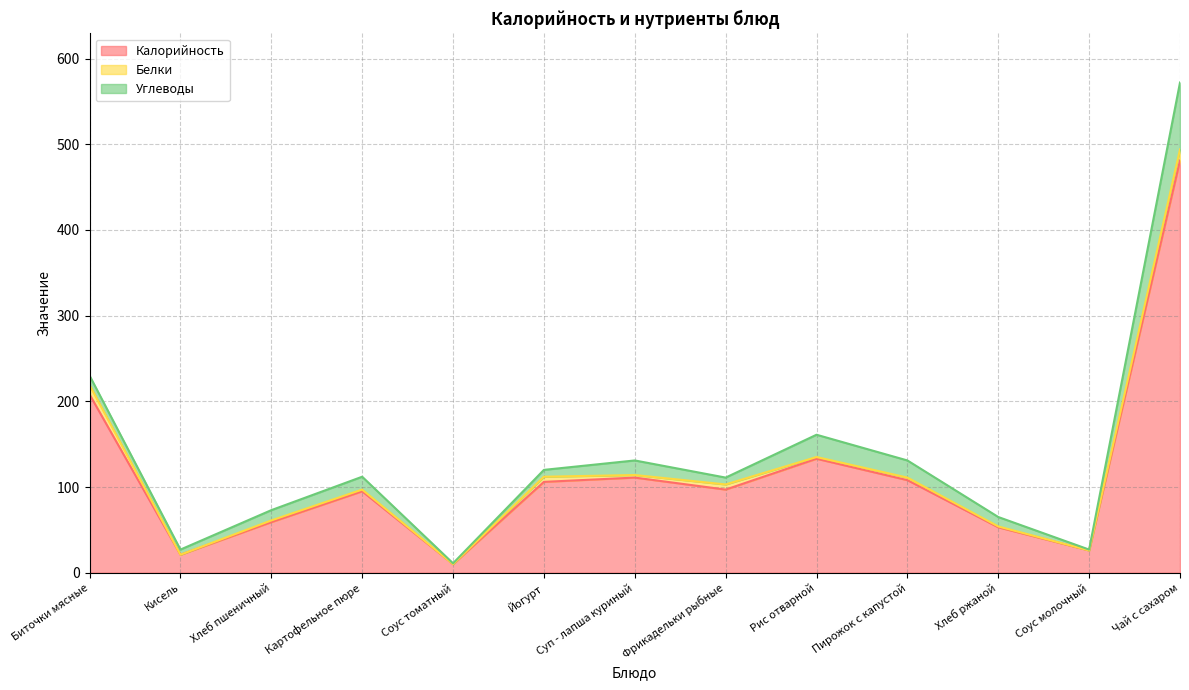

Reading right to left, what are all the values shown in this chart?

Калорийность: Чай с сахаром=481	Соус молочный=26	Хлеб ржаной=53	Пирожок с капустой=108	Рис отварной=133	Фрикадельки рыбные=97	Суп - лапша куриный=111	Йогурт=106	Соус томатный=10	Картофельное пюре=95	Хлеб пшеничный=59	Кисель=21	Биточки мясные=208
Белки: Чай с сахаром=13	Соус молочный=0	Хлеб ржаной=1	Пирожок с капустой=3	Рис отварной=2	Фрикадельки рыбные=6	Суп - лапша куриный=3	Йогурт=6	Соус томатный=0	Картофельное пюре=2	Хлеб пшеничный=2	Кисель=0	Биточки мясные=11
Углеводы: Чай с сахаром=78	Соус молочный=1	Хлеб ржаной=11	Пирожок с капустой=20	Рис отварной=26	Фрикадельки рыбные=8	Суп - лапша куриный=17	Йогурт=8	Соус томатный=1	Картофельное пюре=15	Хлеб пшеничный=12	Кисель=6	Биточки мясные=11